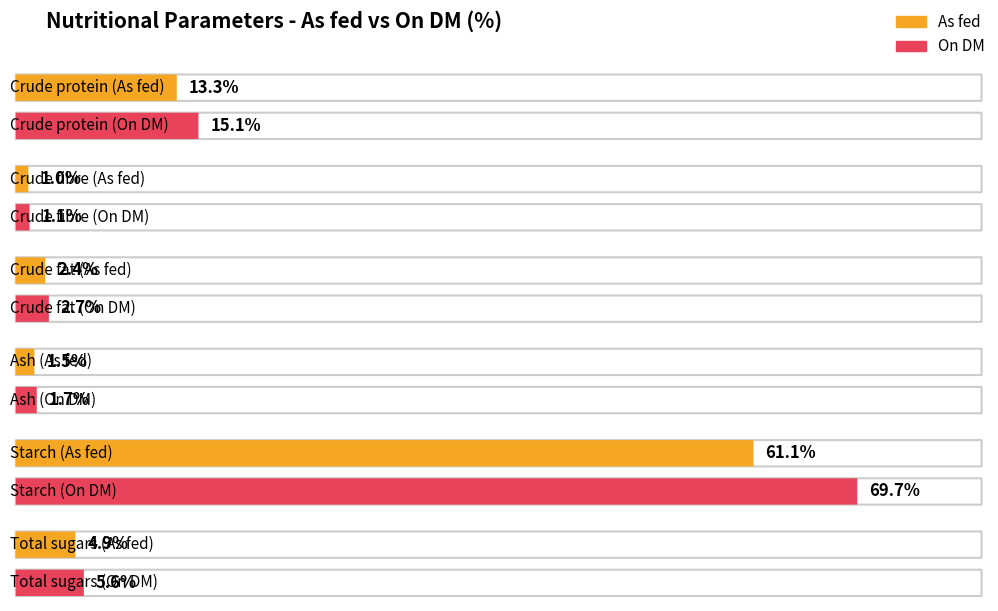

Reading right to left, extract all data points from this chart.

As fed: 4.9	61.1	1.5	2.4	1.0	13.3
On DM: 5.6	69.7	1.7	2.7	1.1	15.1